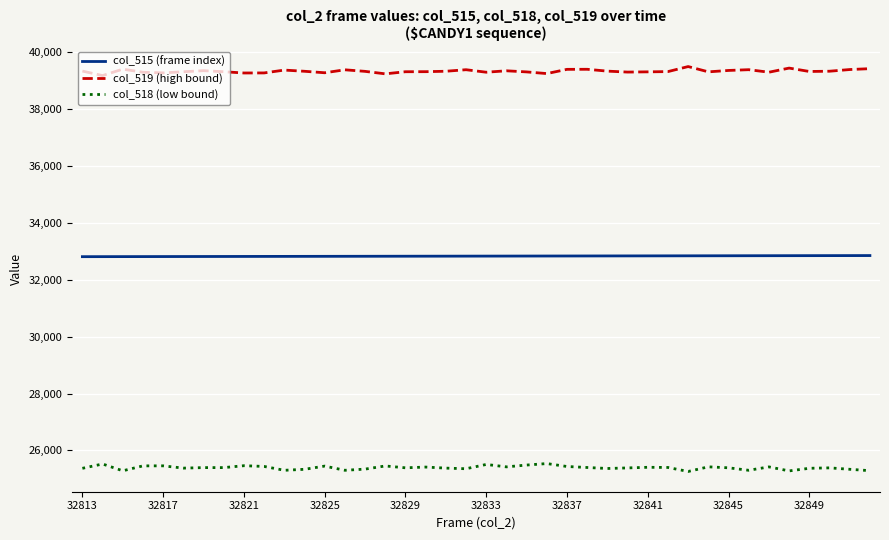

True or false: col_518 (low bound) and col_519 (high bound) intersect in this chart.

False